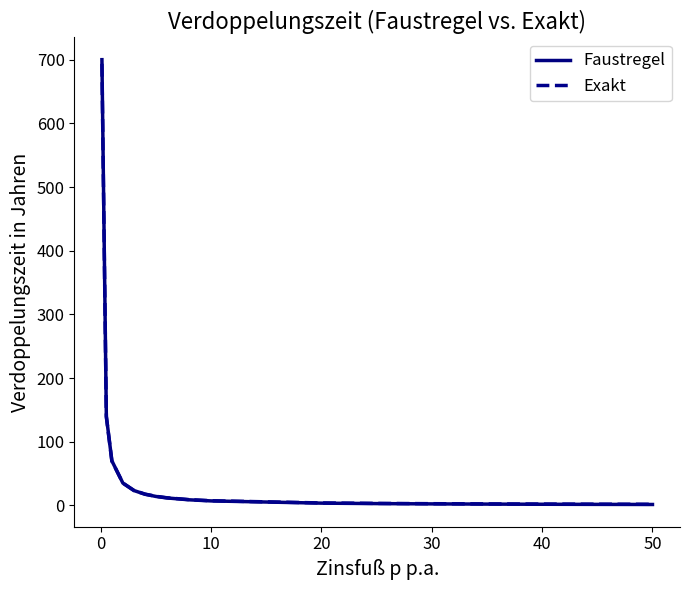

Which series has the largest range (max minus min)?

Faustregel